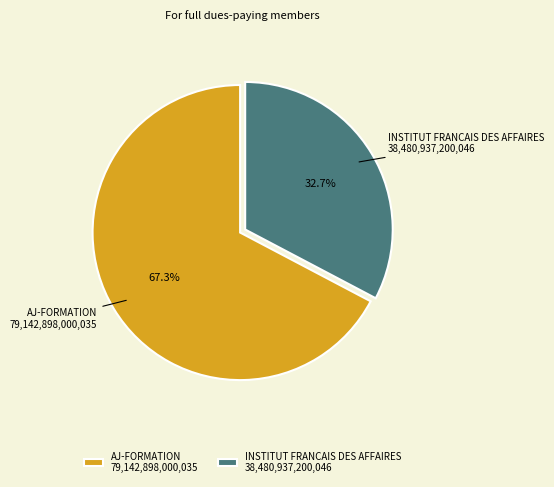

What is the majority slice?

AJ-FORMATION